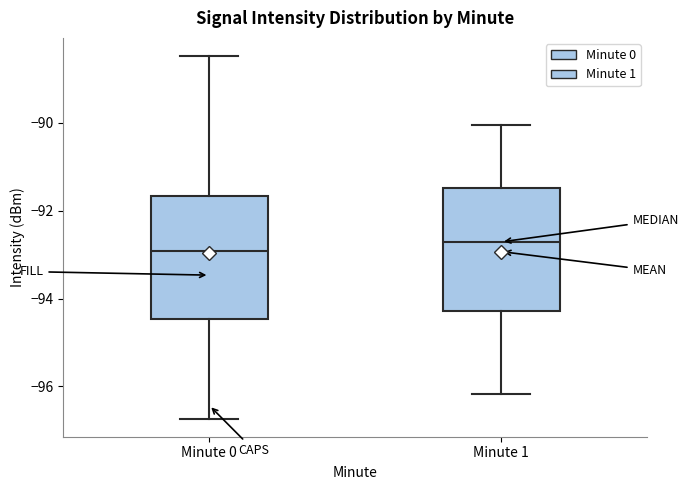

Reading left to right, transcribe this box plot: for each box, give where its median line is, the range the box spans, and where its two whiskers end, as read against the y-axis. The values are not printed on the chart, so give them approximately, as read against the axis.

Minute 0: median -93.0, box -94.4 to -91.6, whiskers -96.8 to -88.4
Minute 1: median -92.8, box -94.2 to -91.4, whiskers -96.2 to -90.0